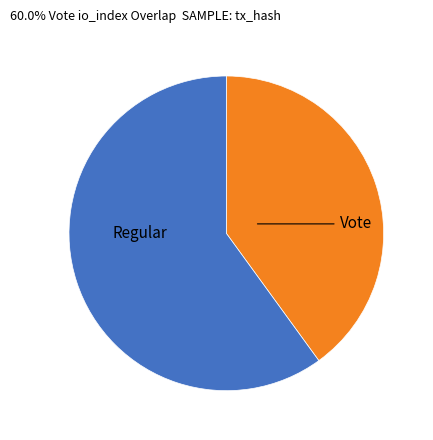

Is there any slice that represents more than half of the pie?

Yes